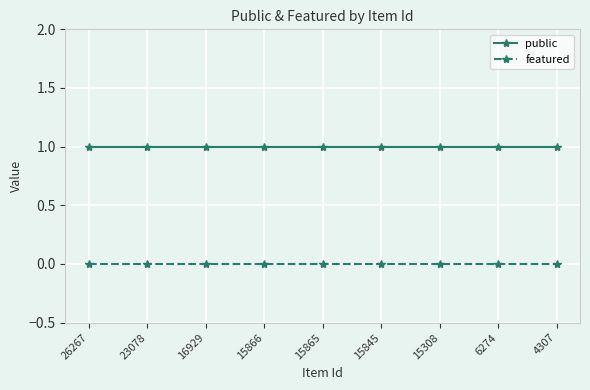

Rank the series by their average value, from lowest to highest.

featured, public